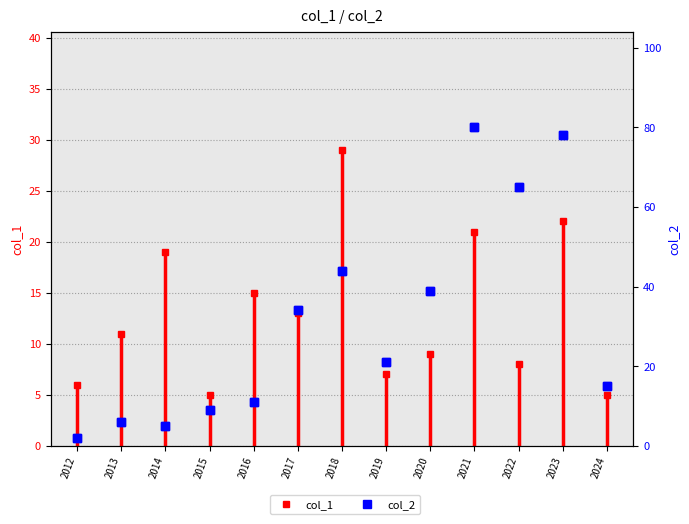

In col_1, how many points are lower than both neighbors (excluding endpoints)?

4